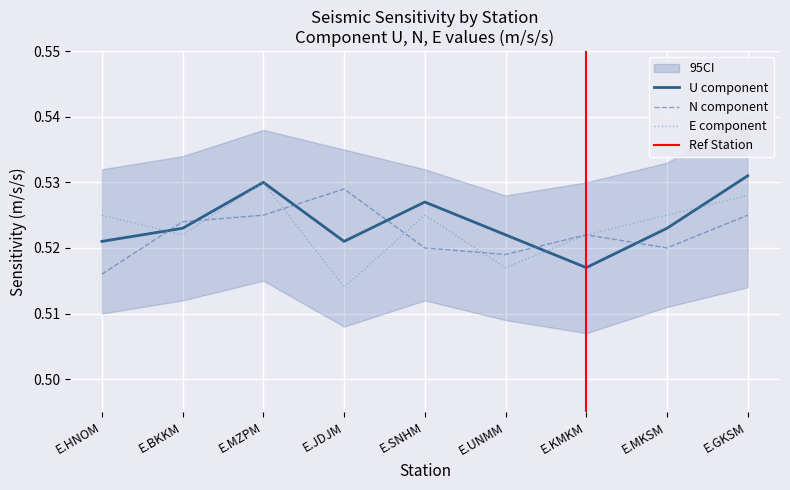

Reading left to right, extract all data points from this chart.

U: E.HNOM=0.5	E.BKKM=0.5	E.MZPM=0.5	E.JDJM=0.5	E.SNHM=0.5	E.UNMM=0.5	E.KMKM=0.5	E.MKSM=0.5	E.GKSM=0.5
N: E.HNOM=0.5	E.BKKM=0.5	E.MZPM=0.5	E.JDJM=0.5	E.SNHM=0.5	E.UNMM=0.5	E.KMKM=0.5	E.MKSM=0.5	E.GKSM=0.5
E: E.HNOM=0.5	E.BKKM=0.5	E.MZPM=0.5	E.JDJM=0.5	E.SNHM=0.5	E.UNMM=0.5	E.KMKM=0.5	E.MKSM=0.5	E.GKSM=0.5